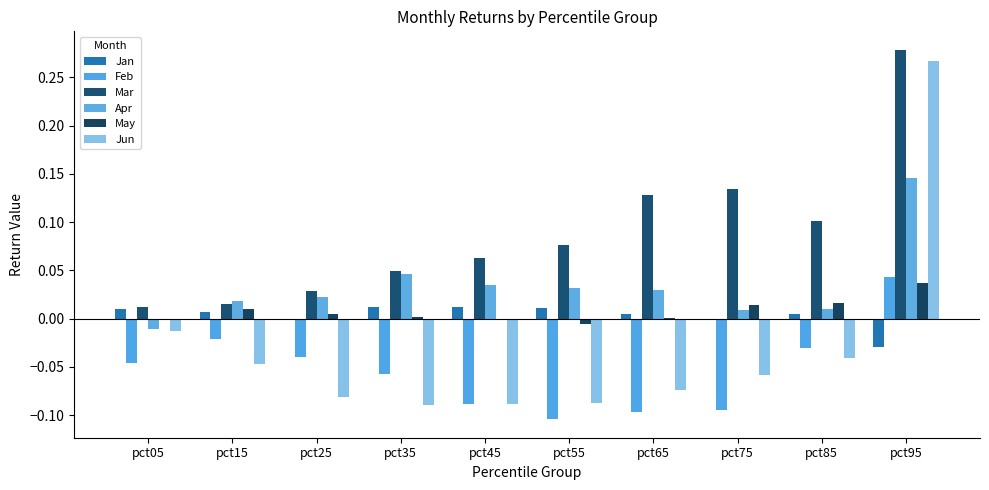

At which label is May closest to 0?

pct65